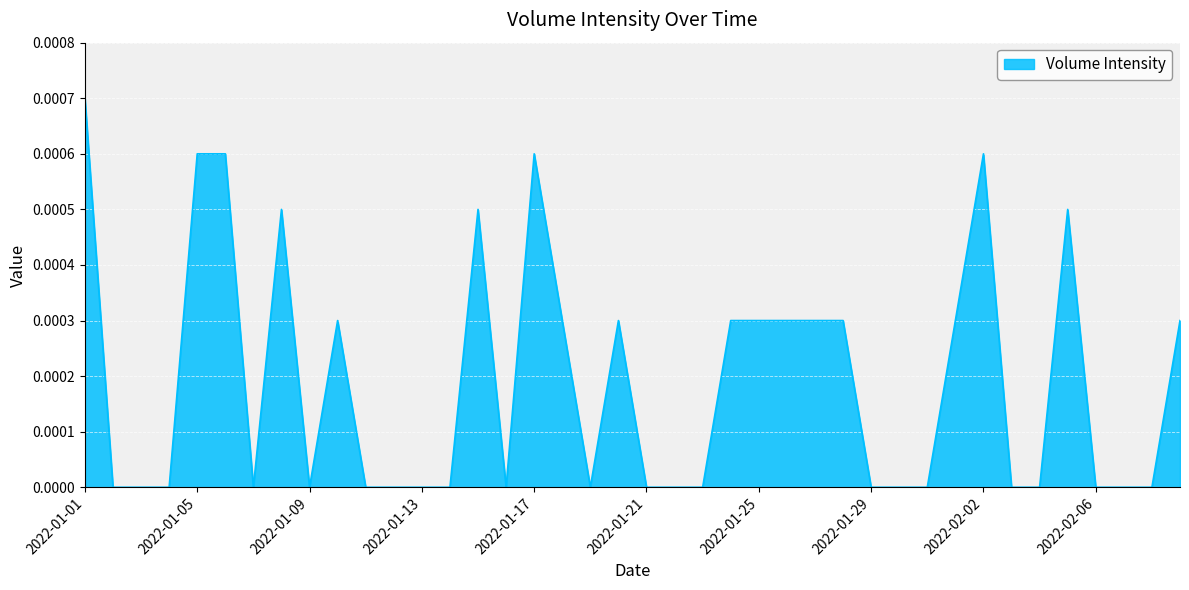

At which category does the chart reach its peak across all series?

2022-01-01